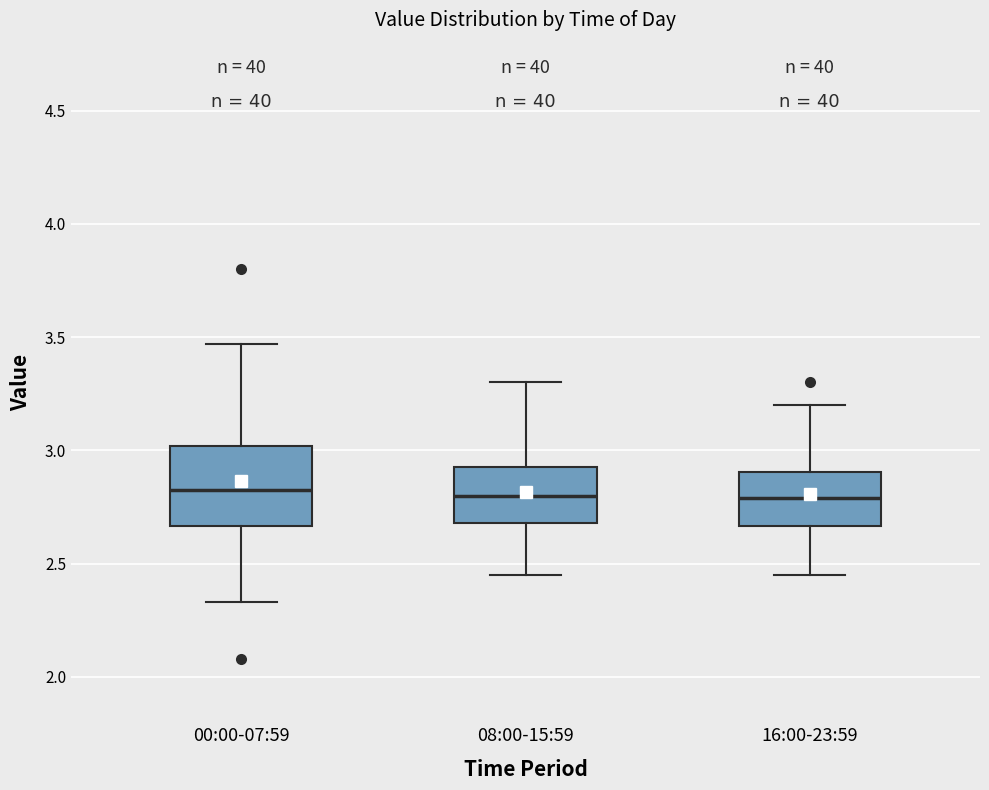

Comparing the boxes themselves (not the whiskers), which one is the tallest?

00:00-07:59